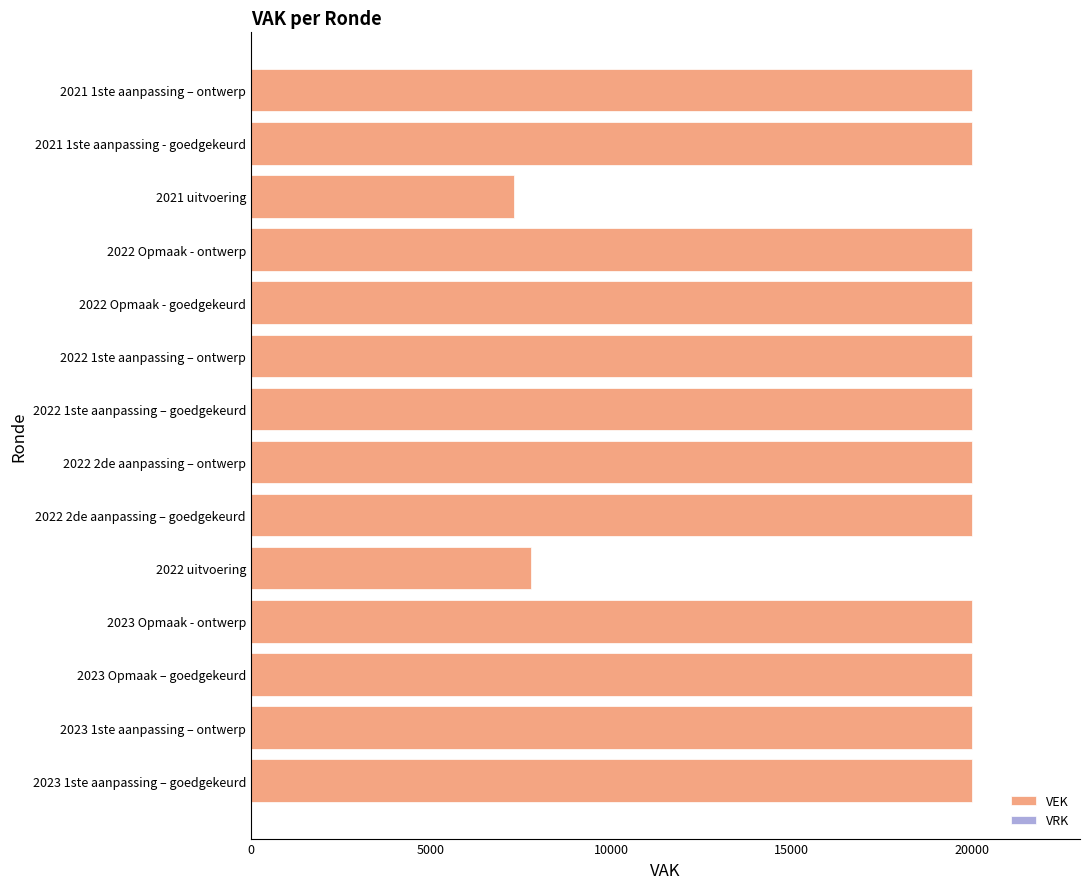

What is the sum of all values?

255058